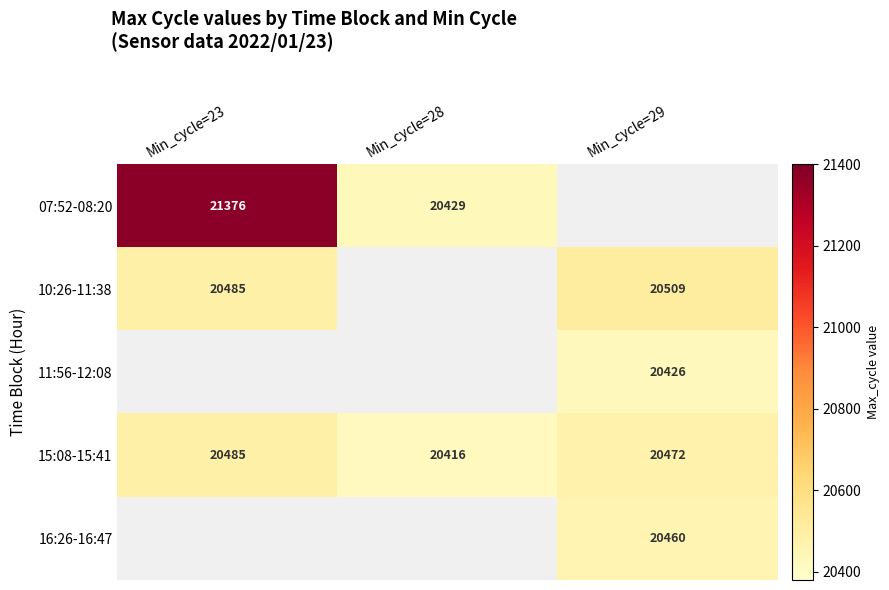

Which category has the highest value across all series?

Min_cycle=23